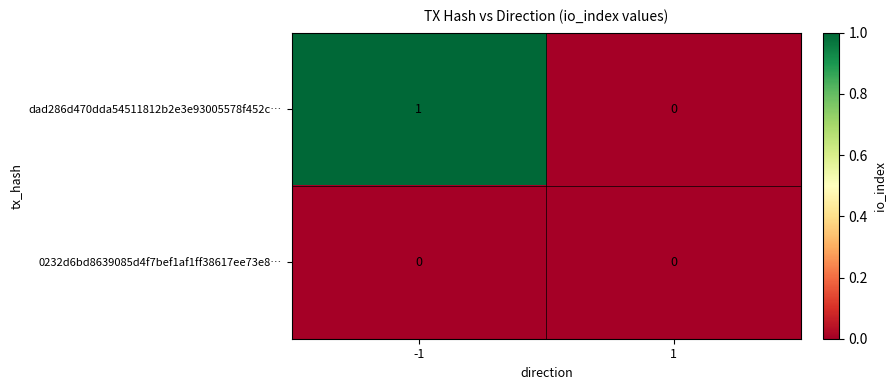

At -1, list the series in order from smallest to largest.

0232d6bd8639085d4f7bef1af1ff38617ee73e8…, dad286d470dda54511812b2e3e93005578f452c…